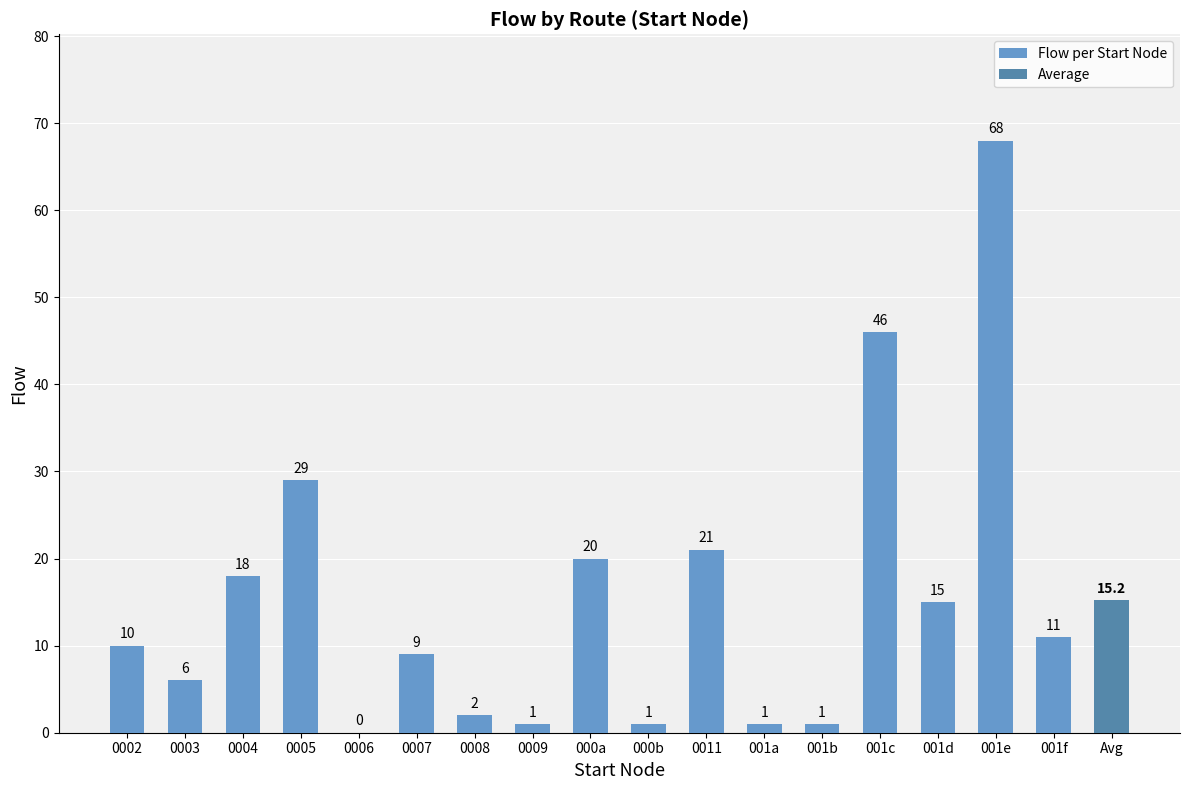

Which has a higher value, 0006 or 000b?

000b